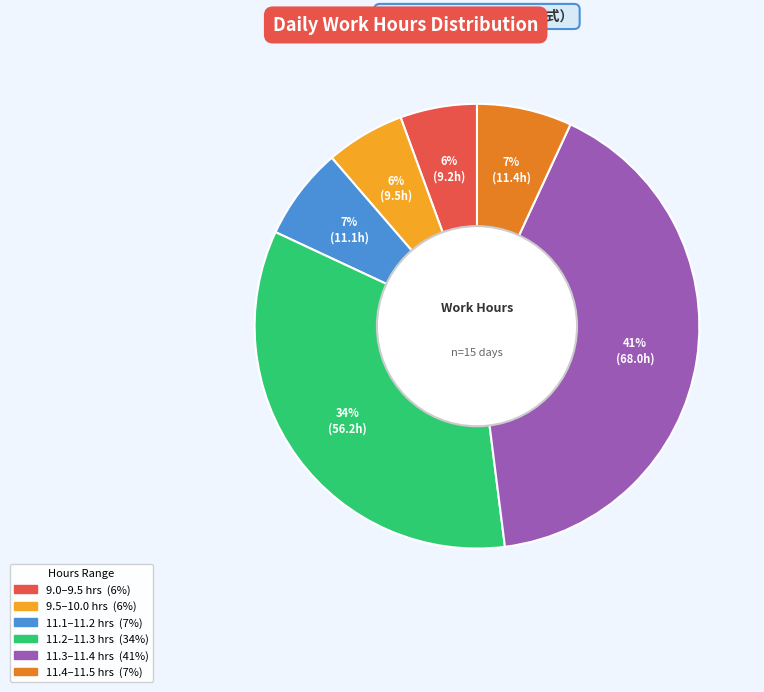

Does any single category account for the majority?

No